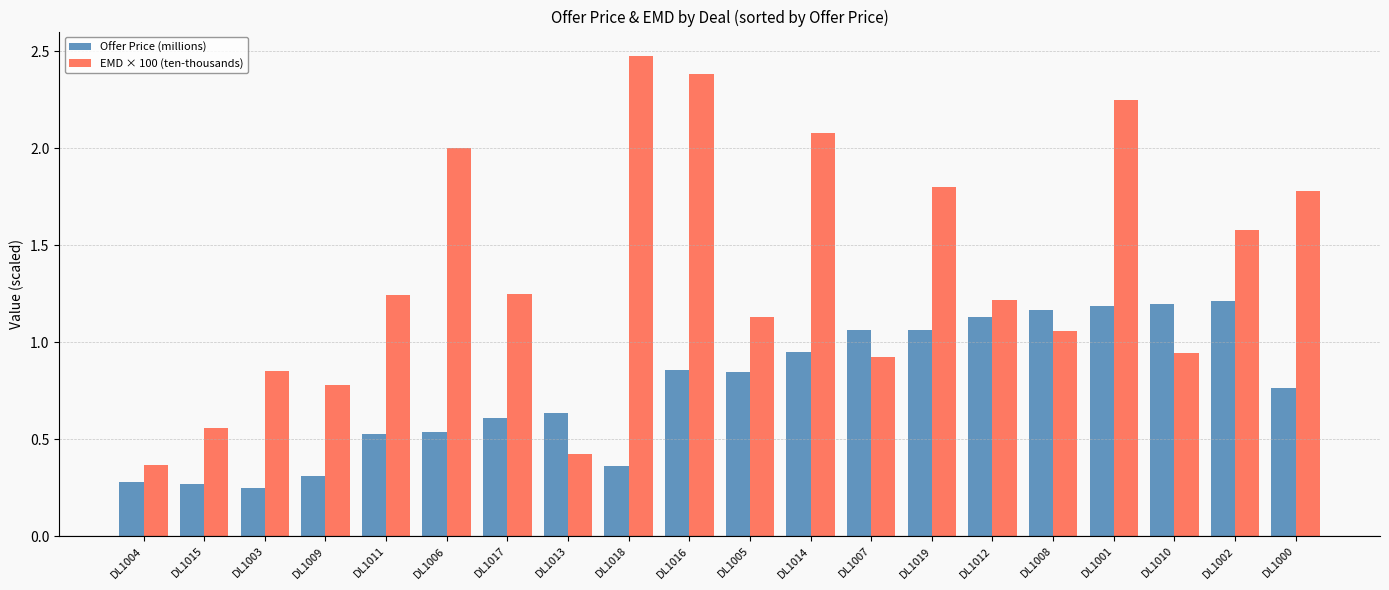

What is the maximum value for EMD × 100 (ten-thousands)?

2.5